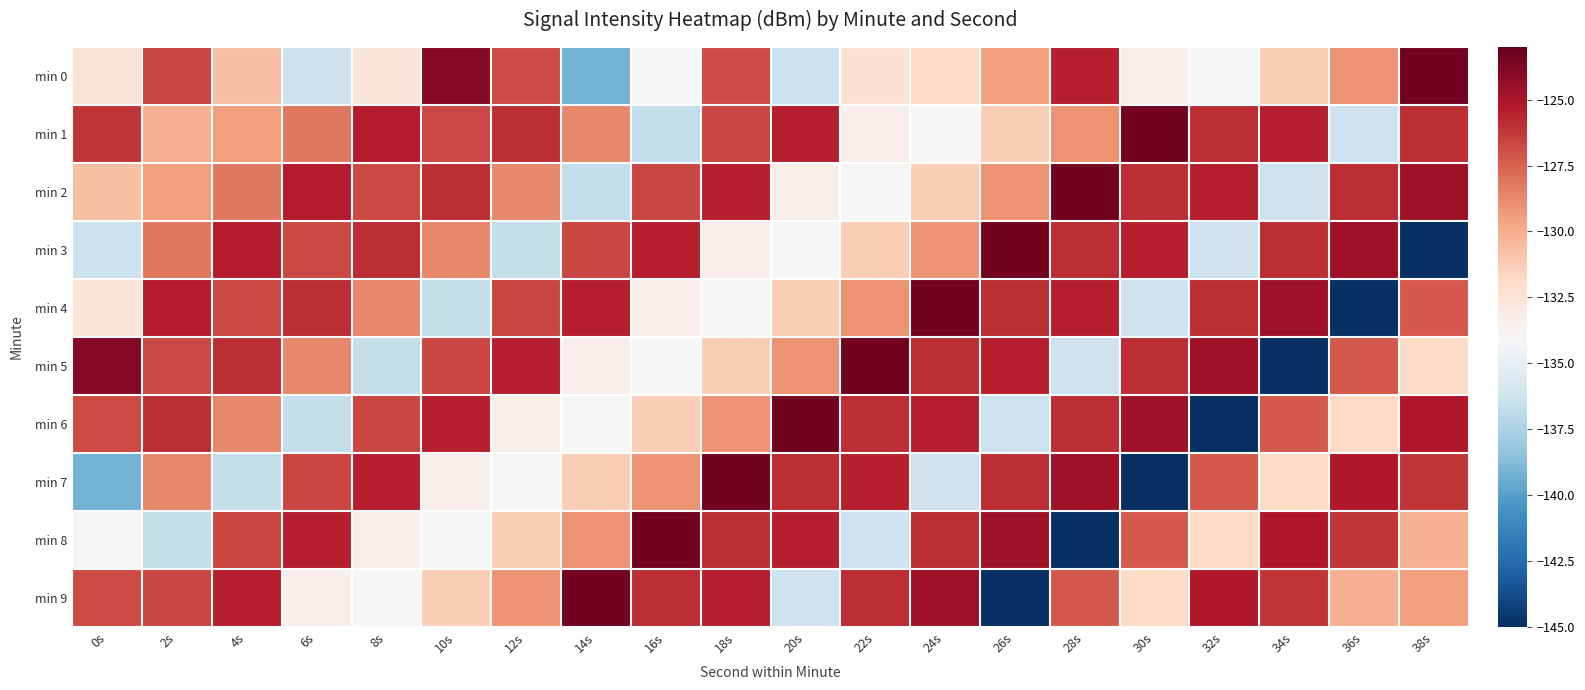

What is the spread (max minus min) of values at 32s?

20.3